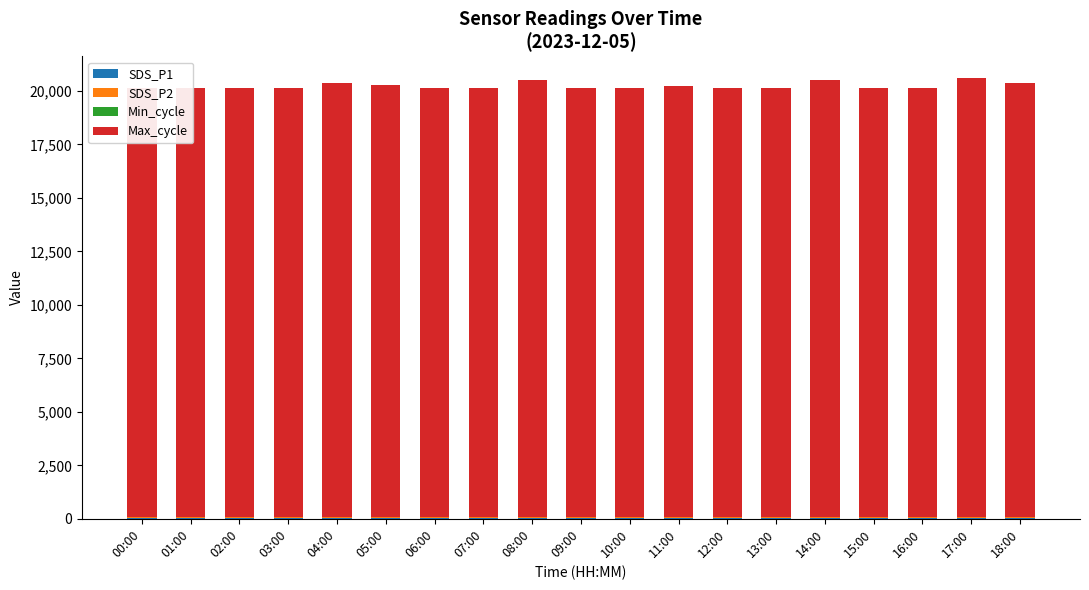

List the series in order of their peak value, highest first.

Max_cycle, SDS_P1, SDS_P2, Min_cycle